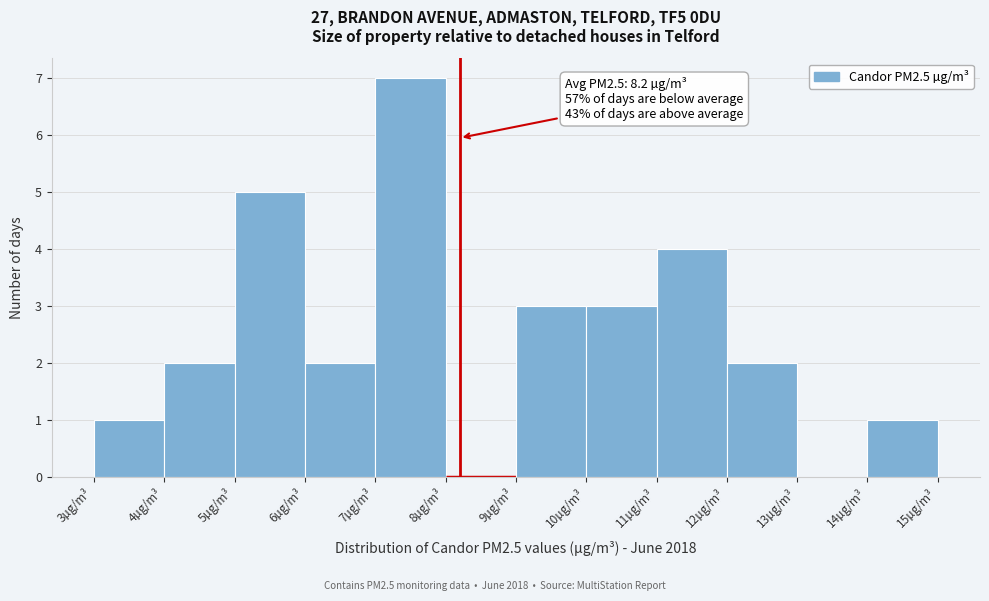

Over which range of the x-axis is the bar tallest?

7 to 8